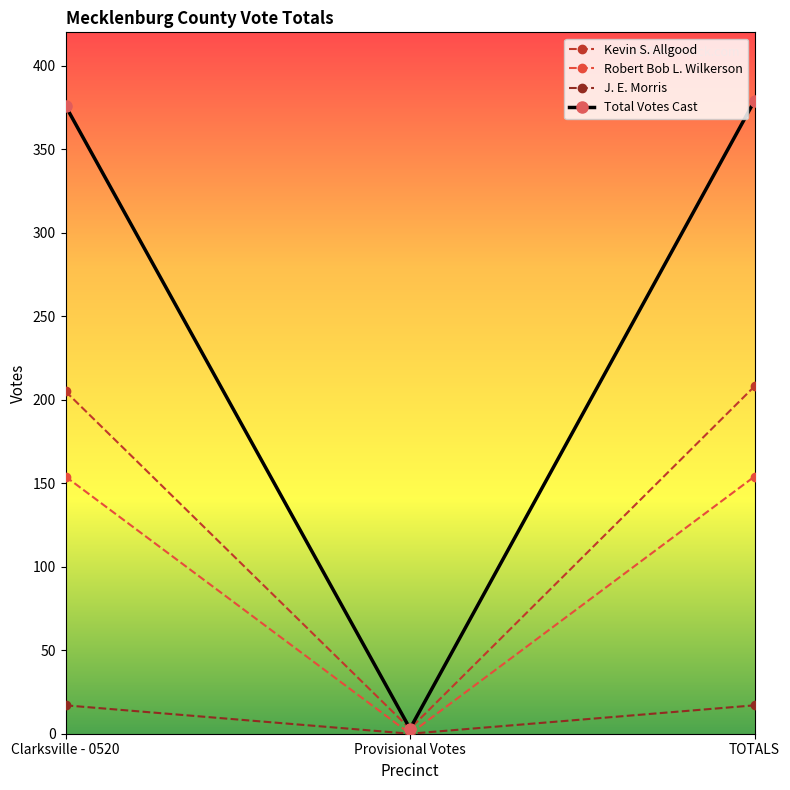

Is it true that Total Votes Cast equals 379 at TOTALS?

True